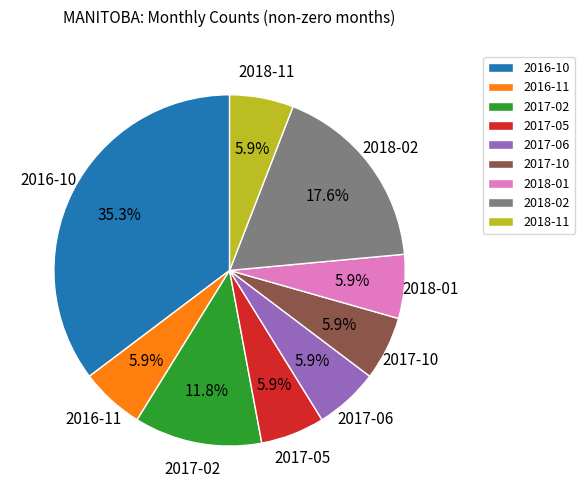

To the nearest percent, what is the combined percentage of 2018-01 and 2016-10?

41%